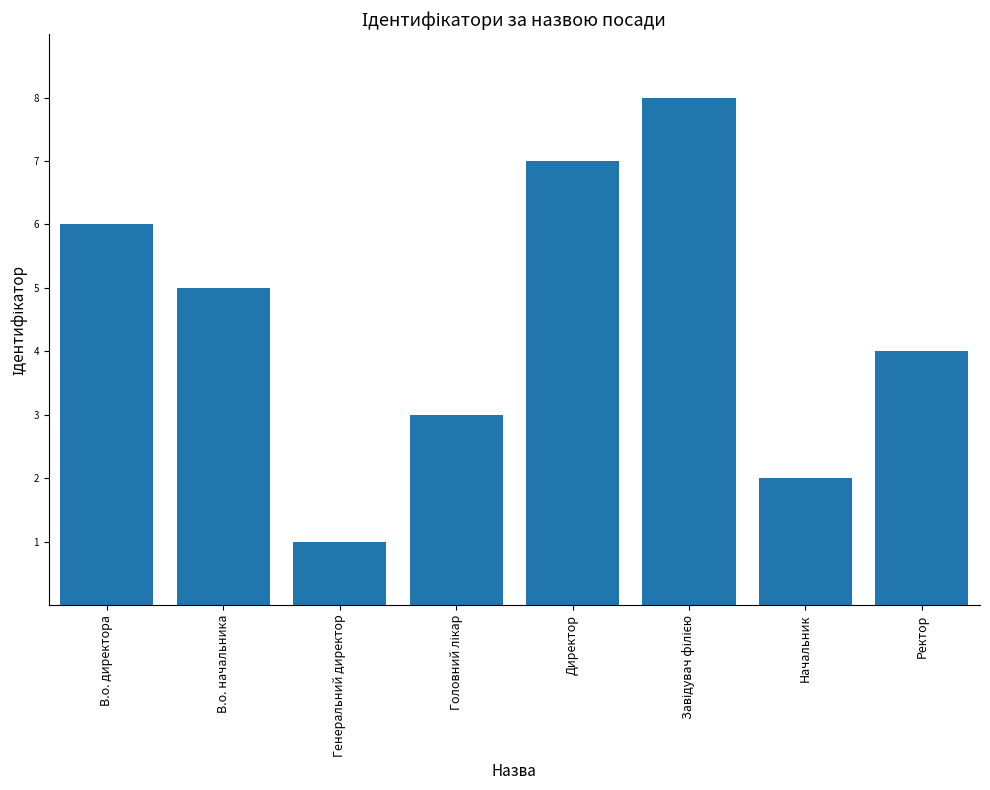

Read the value at Ректор.

4